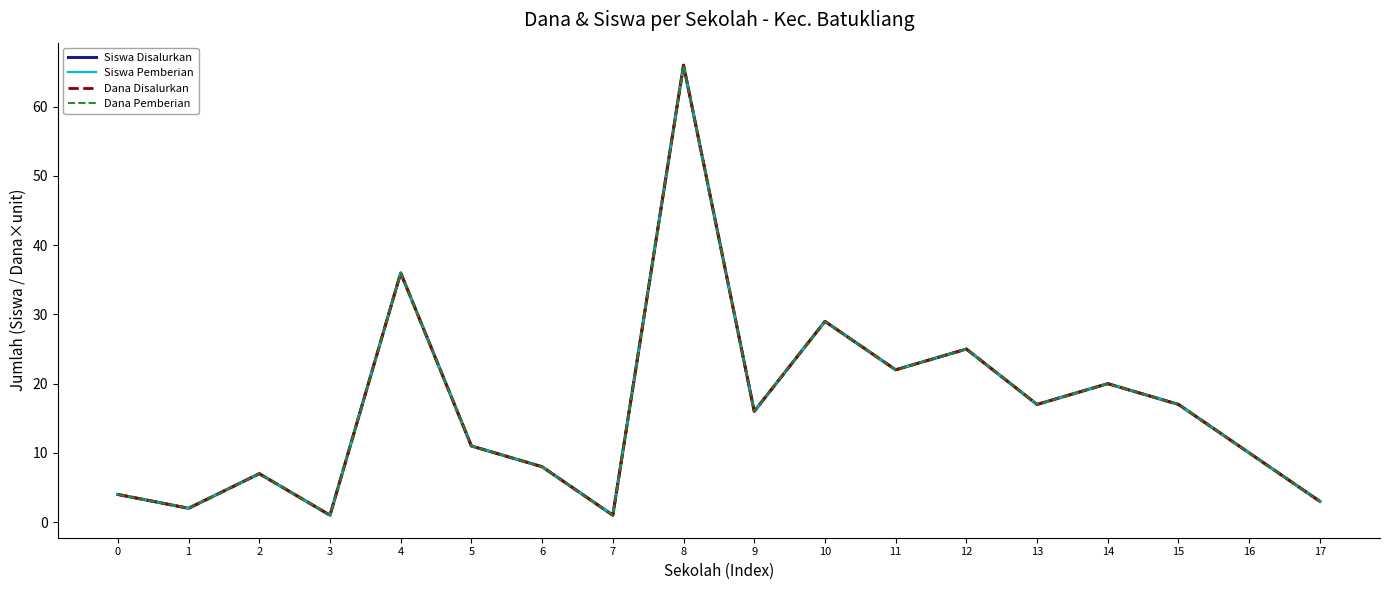

Is this an area chart (filled region under the line)?

No